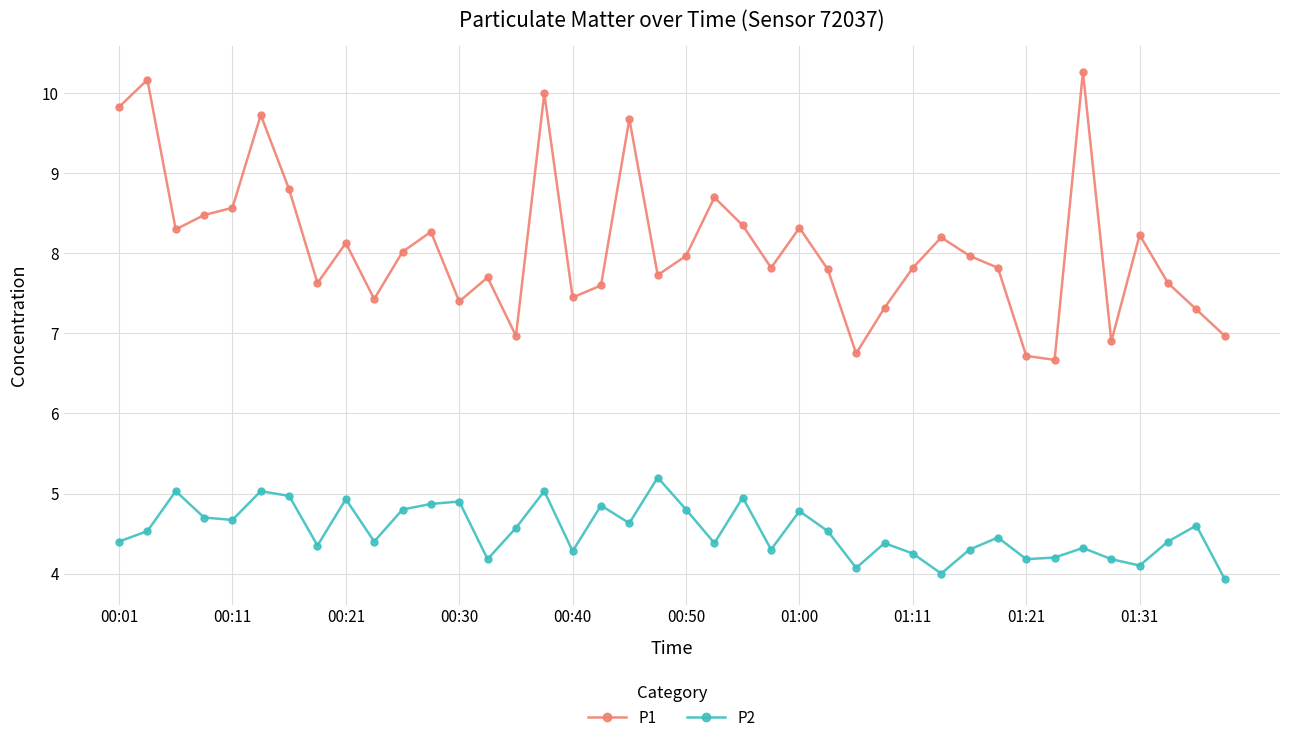

Count the number of categories in the chart.

40